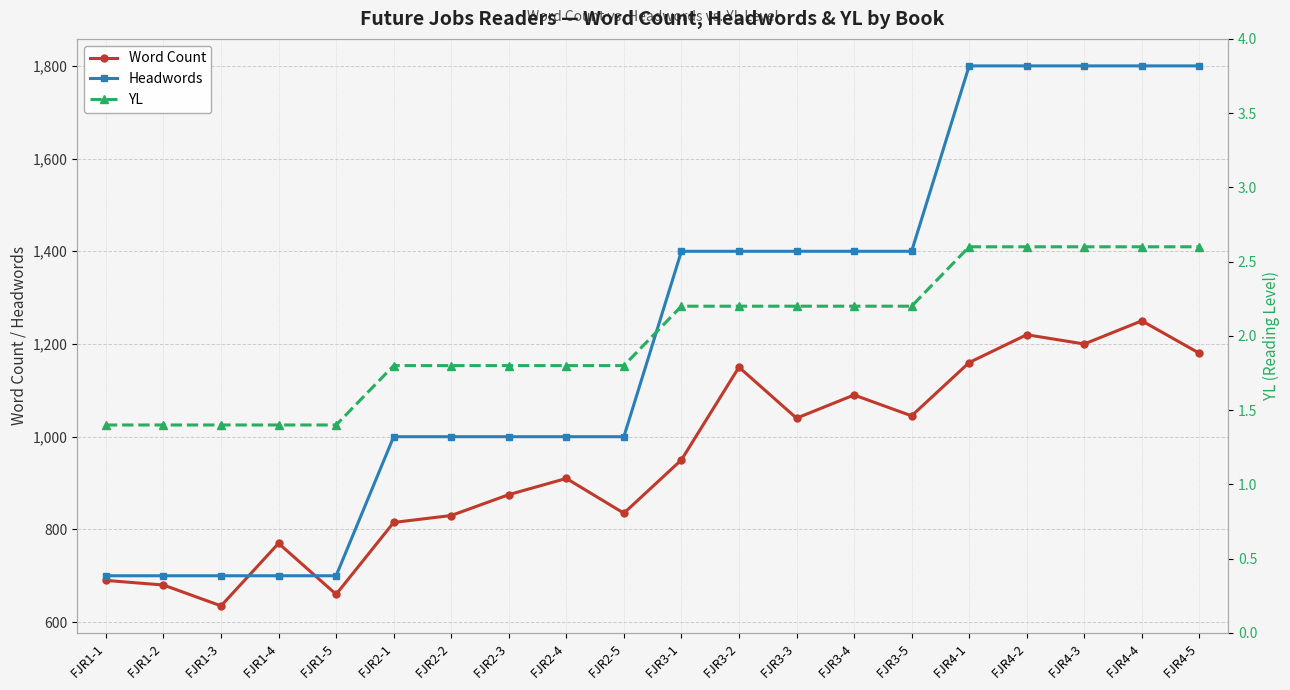

Which series has the largest total across all categories?

Headwords